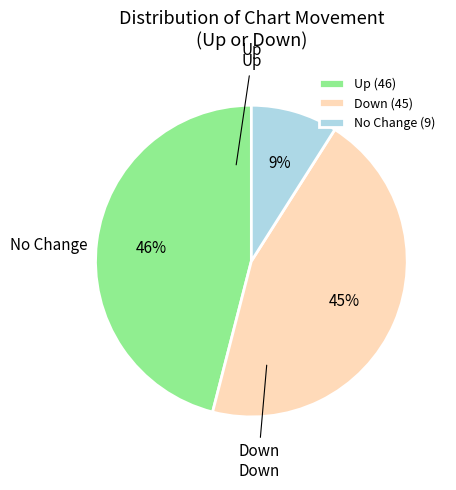

What percentage is the Down (45) slice, to the nearest percent?

45%